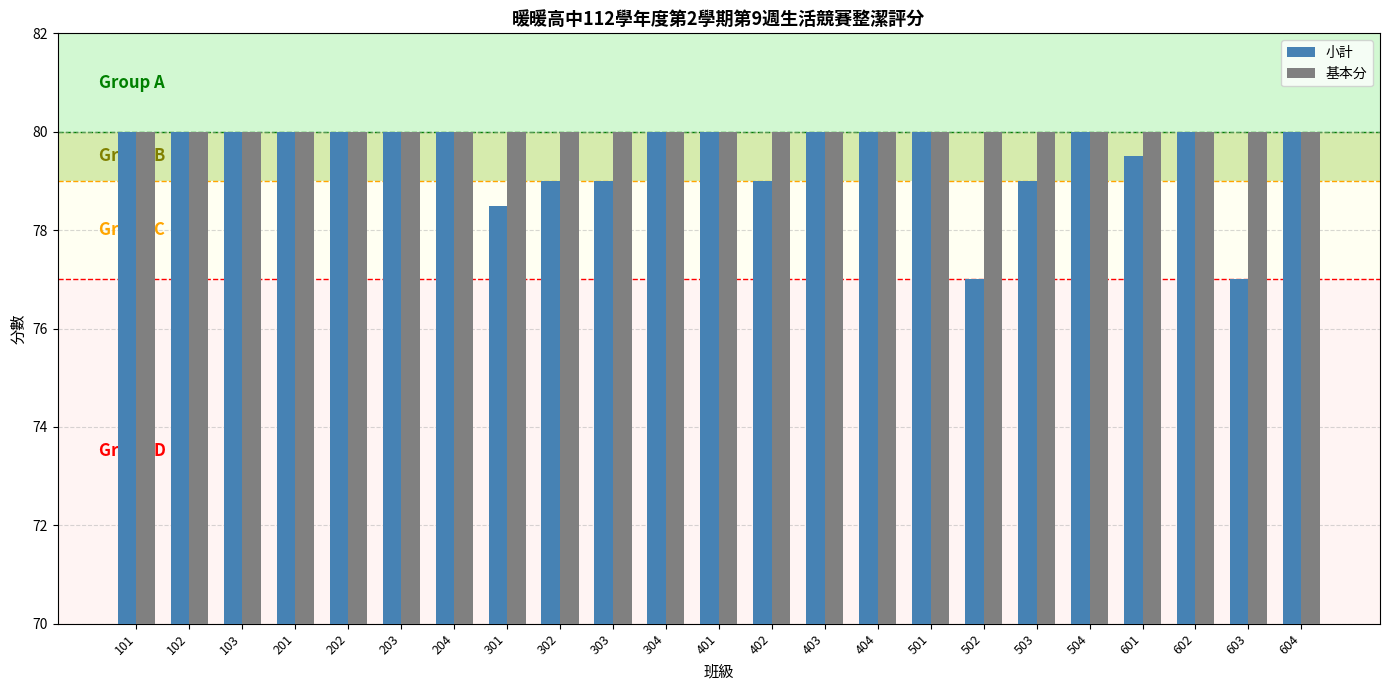

Which series has the largest range (max minus min)?

小計